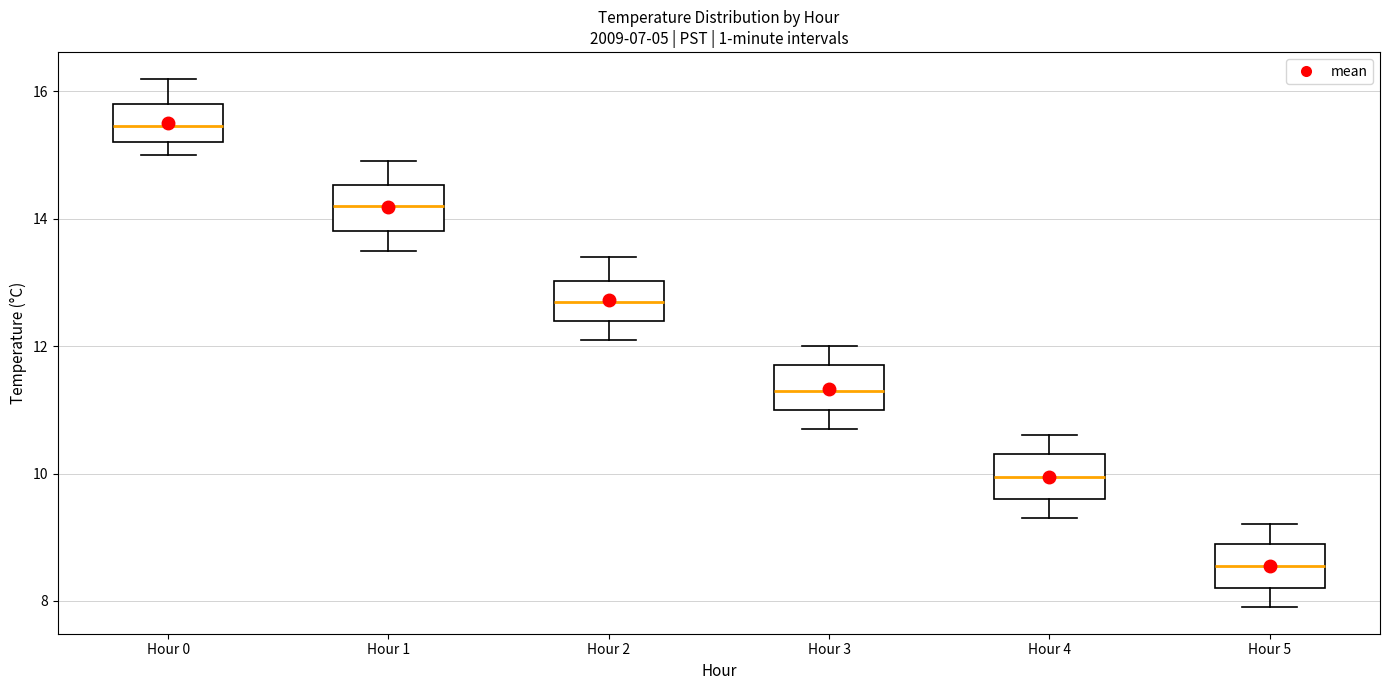

Reading left to right, transcribe this box plot: for each box, give where its median line is, the range the box spans, and where its two whiskers end, as read against the y-axis. The values are not printed on the chart, so give them approximately, as read against the axis.

Hour 0: median 15.4, box 15.2 to 15.8, whiskers 15.0 to 16.2
Hour 1: median 14.2, box 13.8 to 14.6, whiskers 13.6 to 15.0
Hour 2: median 12.8, box 12.4 to 13.0, whiskers 12.2 to 13.4
Hour 3: median 11.4, box 11.0 to 11.8, whiskers 10.8 to 12.0
Hour 4: median 10.0, box 9.6 to 10.4, whiskers 9.4 to 10.6
Hour 5: median 8.6, box 8.2 to 9.0, whiskers 8.0 to 9.2